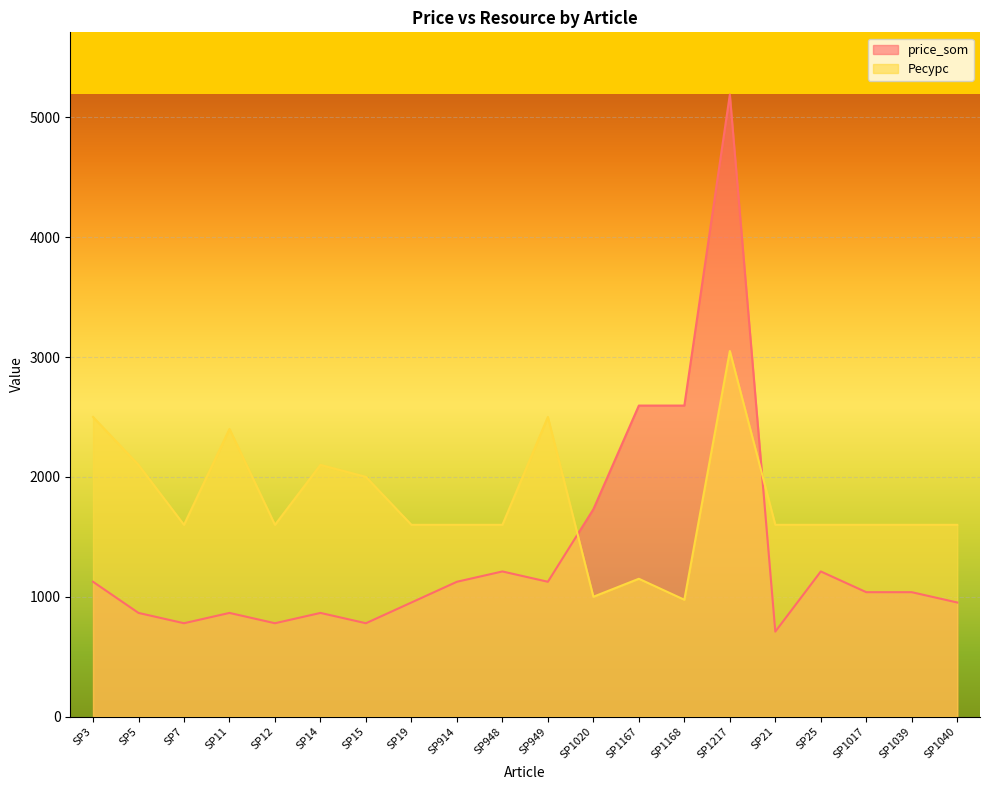

Reading left to right, transcribe all the data shown in this chart.

price_som: SP3=1125	SP5=865	SP7=779	SP11=865	SP12=779	SP14=865	SP15=779	SP19=952	SP914=1125	SP948=1211	SP949=1125	SP1020=1730	SP1167=2595	SP1168=2595	SP1217=5190	SP21=709	SP25=1211	SP1017=1038	SP1039=1038	SP1040=952
Ресурс: SP3=2500	SP5=2100	SP7=1600	SP11=2400	SP12=1600	SP14=2100	SP15=2000	SP19=1600	SP914=1600	SP948=1600	SP949=2500	SP1020=1000	SP1167=1150	SP1168=975	SP1217=3050	SP21=1600	SP25=1600	SP1017=1600	SP1039=1600	SP1040=1600